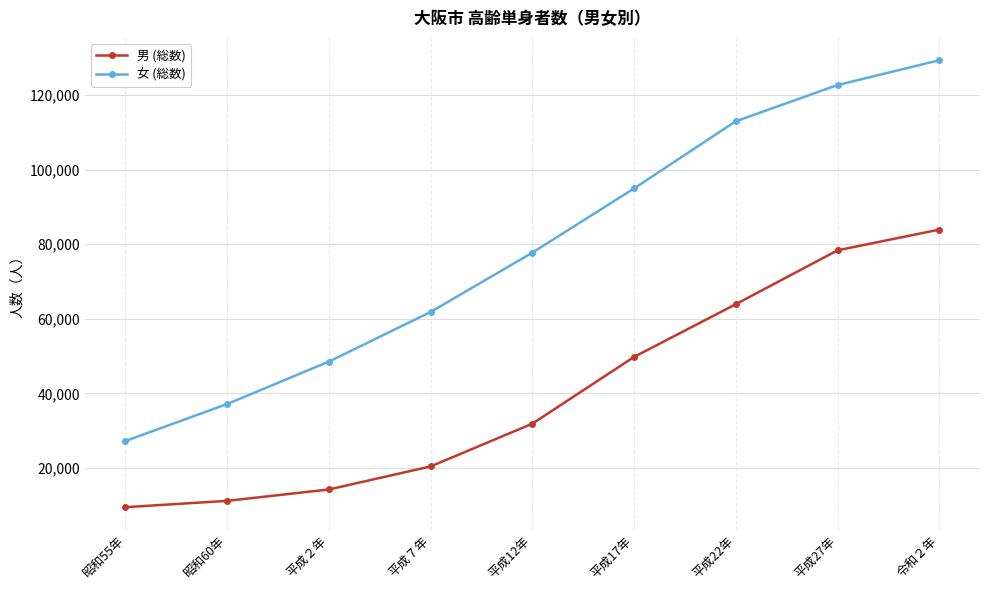

What is the value of the 女 (総数) point at the 7th from the left?

112984